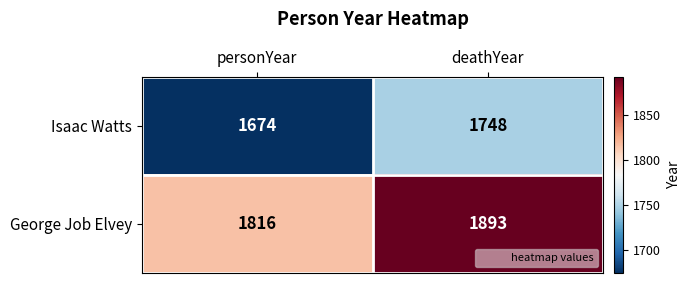

At which category is the sum across all series the highest?

deathYear